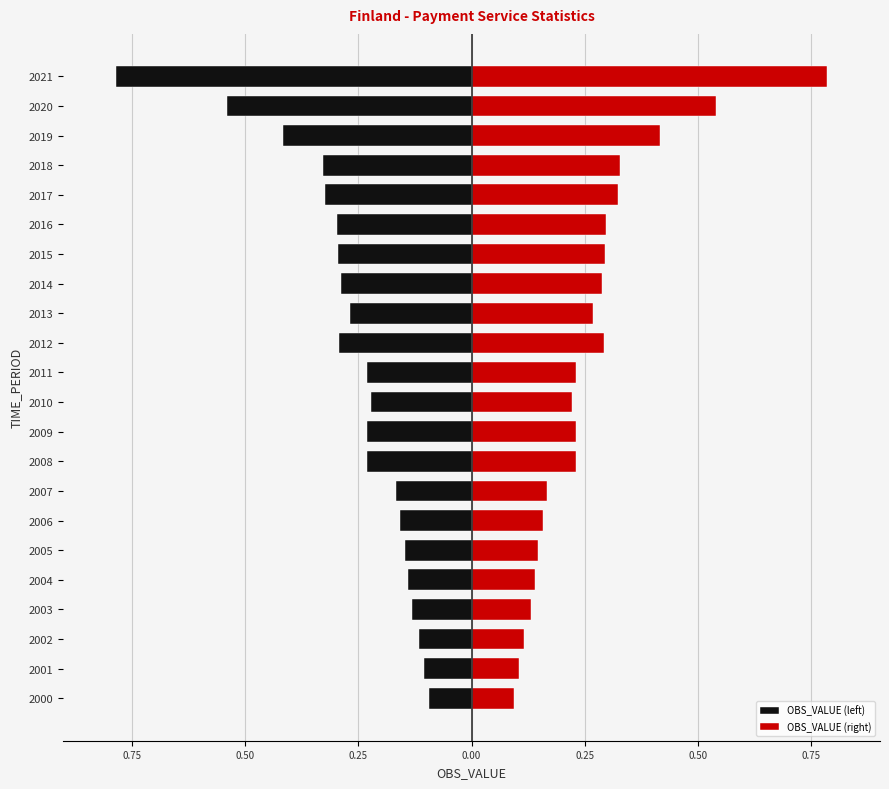

How many bars are there in total?

44